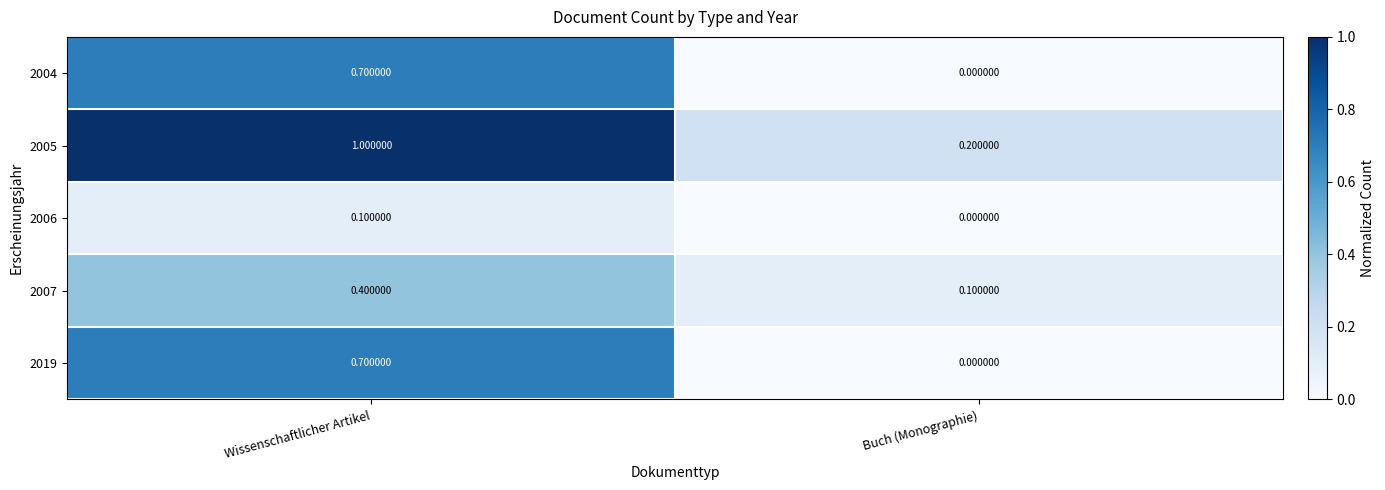

What is the sum of all 2019 values?

0.7